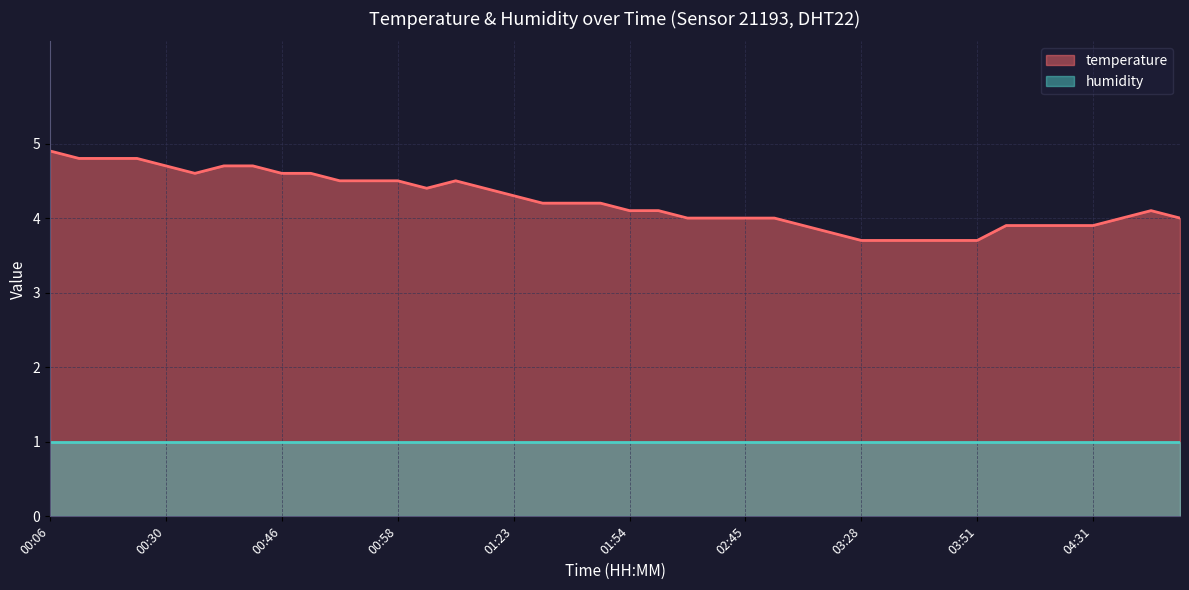

Does the chart display data point markers on the line(s)?

No